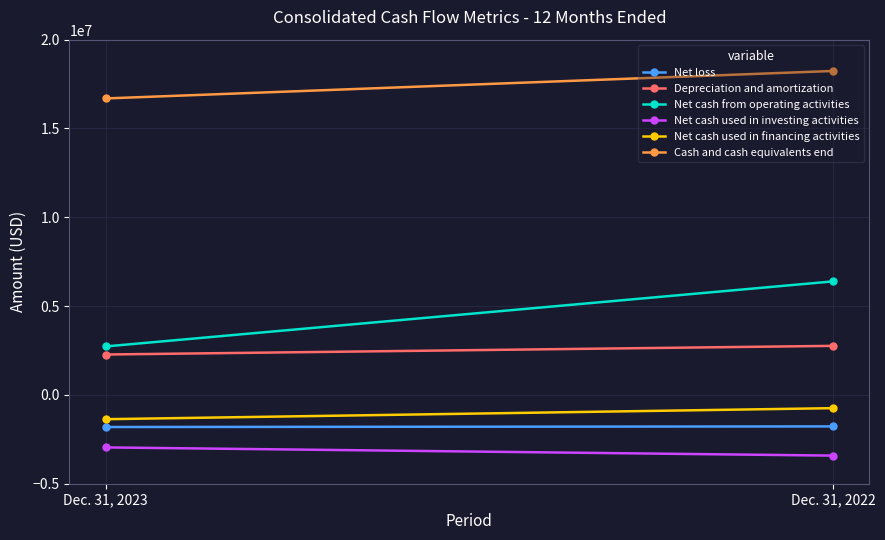

What is the total value across all series at Dec. 31, 2022?

21453753